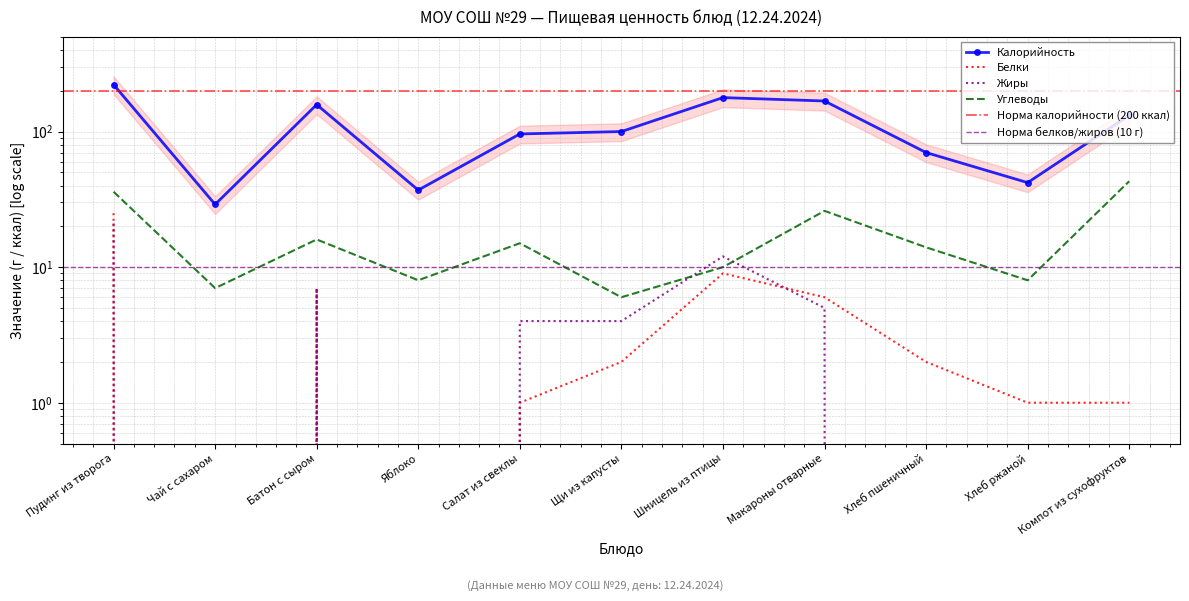

Which series has the largest total across all categories?

Калорийность